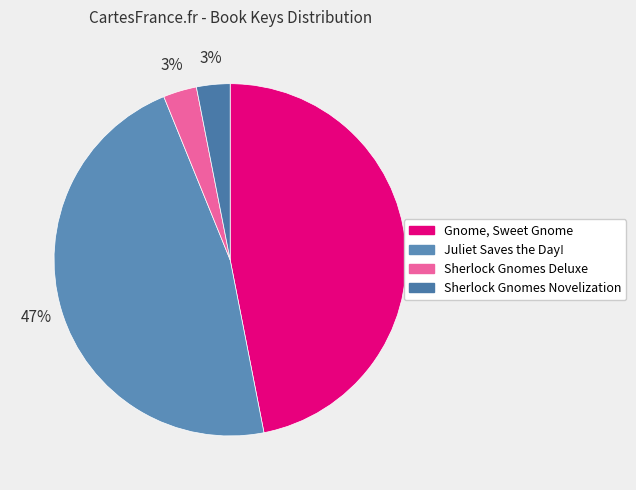

Is Gnome, Sweet Gnome the majority of the pie?

No